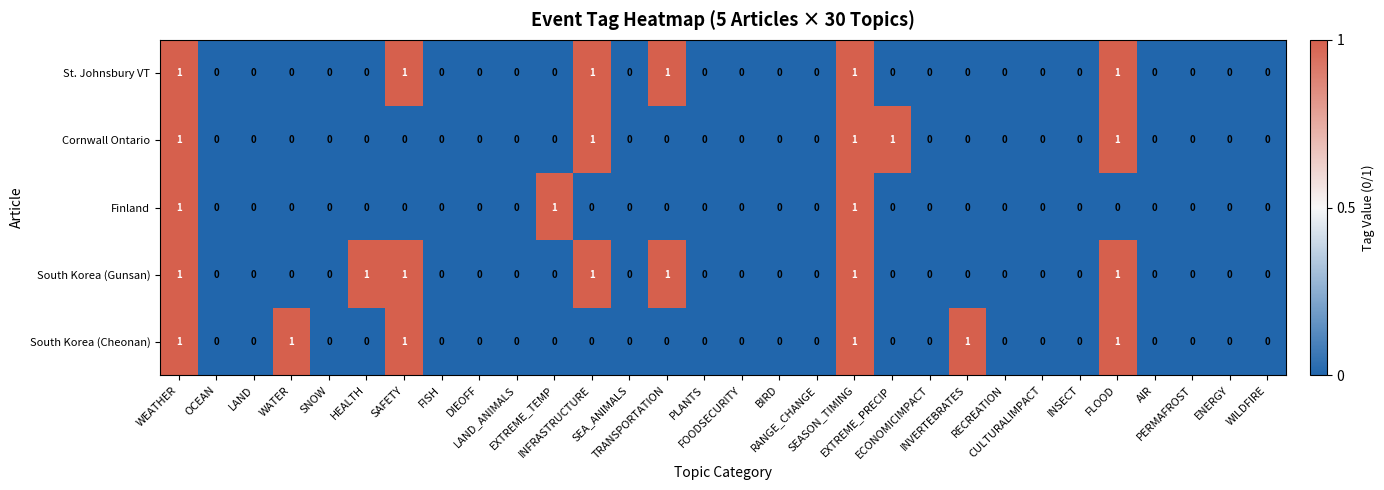

How many categories are shown in the chart?

30